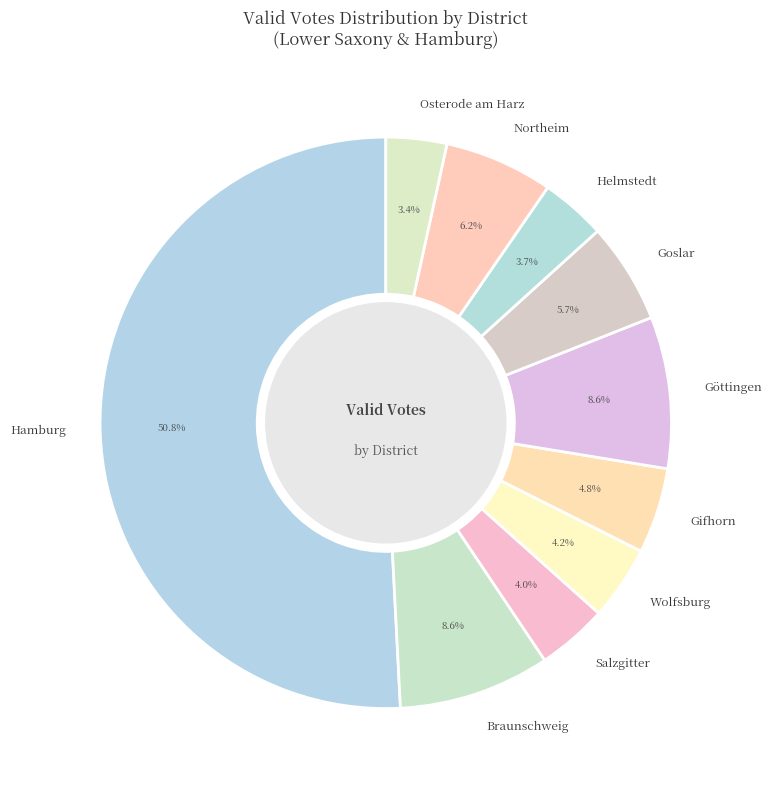

What percentage is the Braunschweig slice, to the nearest percent?

9%